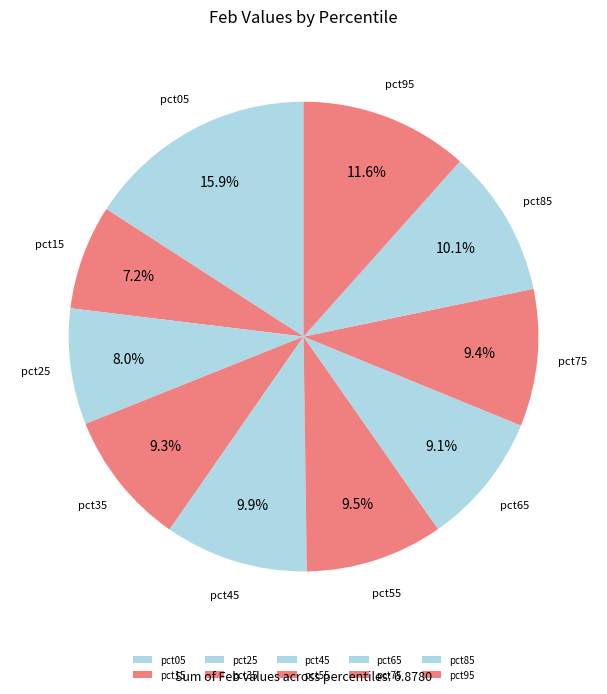

How many segments does this pie chart have?

10